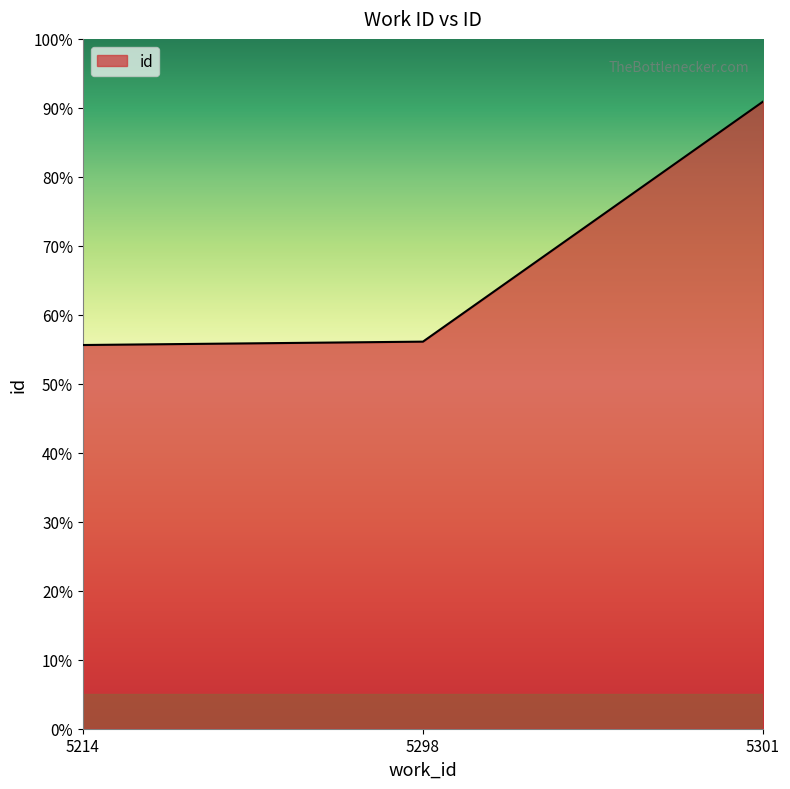

Reading left to right, extract all data points from this chart.

0.6	0.6	0.9